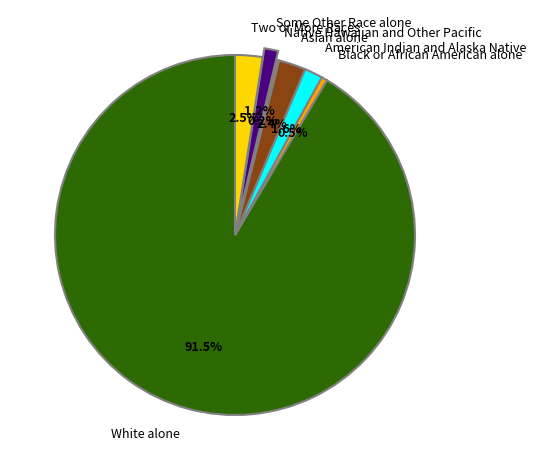

Combined, do Asian alone and White alone account for over 50%?

Yes